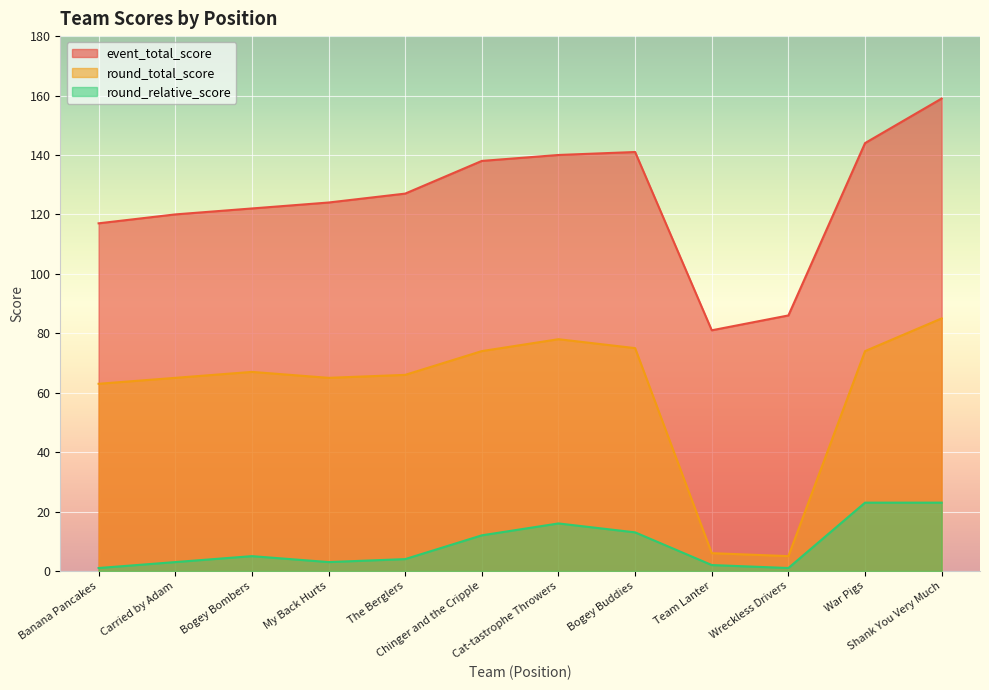

What is the label of the 2nd point from the left?

Carried by Adam